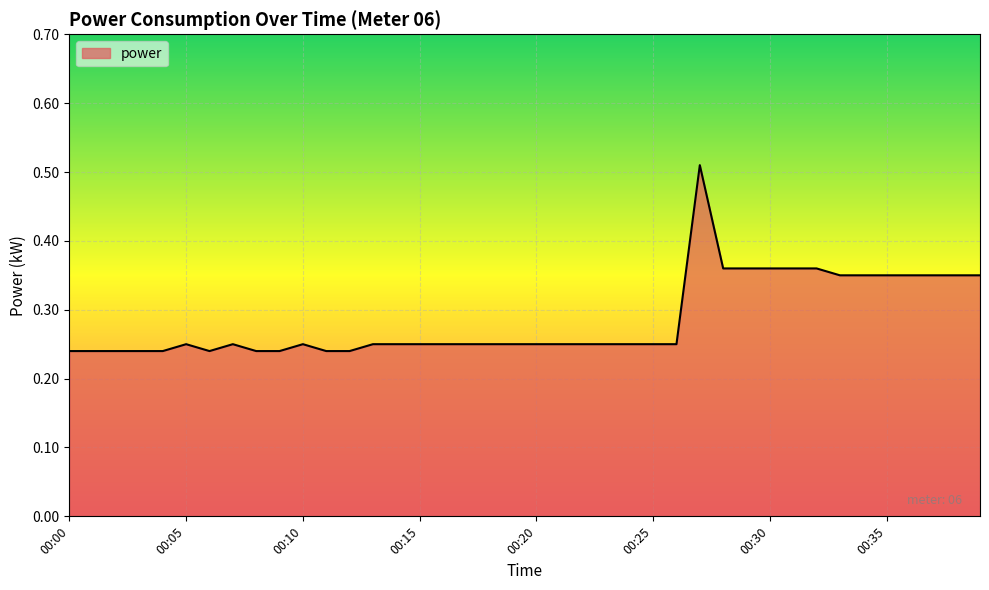

Rank the categories by value from highest to lowest.

00:27, 00:28, 00:29, 00:30, 00:31, 00:32, 00:33, 00:34, 00:35, 00:36, 00:37, 00:38, 00:39, 00:05, 00:07, 00:10, 00:13, 00:14, 00:15, 00:16, 00:17, 00:18, 00:19, 00:20, 00:21, 00:22, 00:23, 00:24, 00:25, 00:26, 00:00, 00:01, 00:02, 00:03, 00:04, 00:06, 00:08, 00:09, 00:11, 00:12